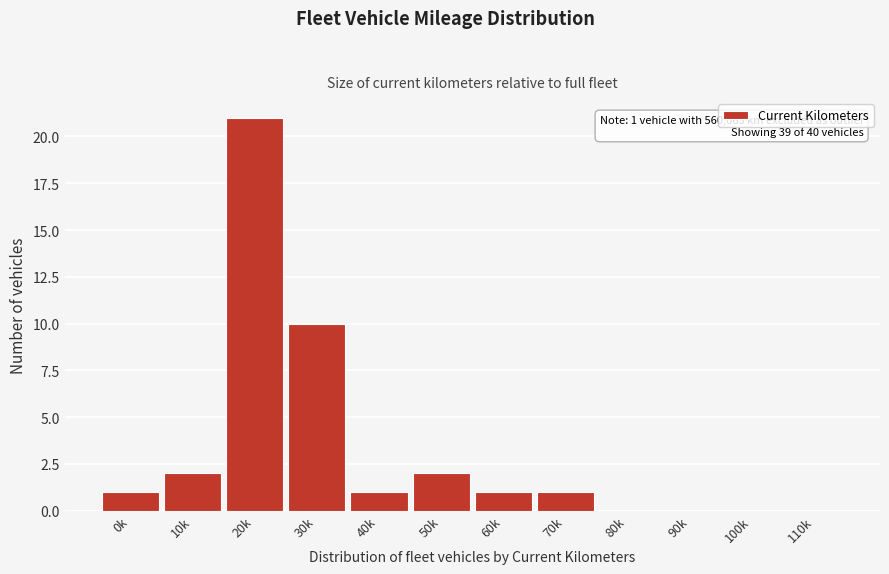

Reading left to right, what are all the values shown in this chart?

0k=1	10k=2	20k=21	30k=10	40k=1	50k=2	60k=1	70k=1	80k=0	90k=0	100k=0	110k=0